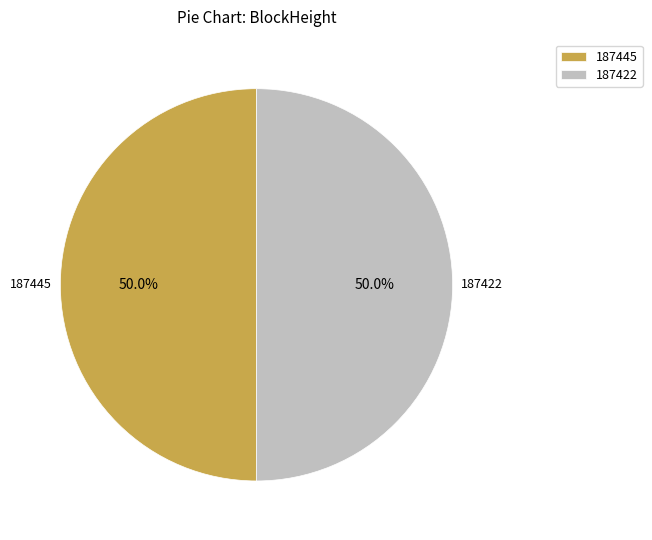

What percentage is the 187422 slice, to the nearest percent?

50%